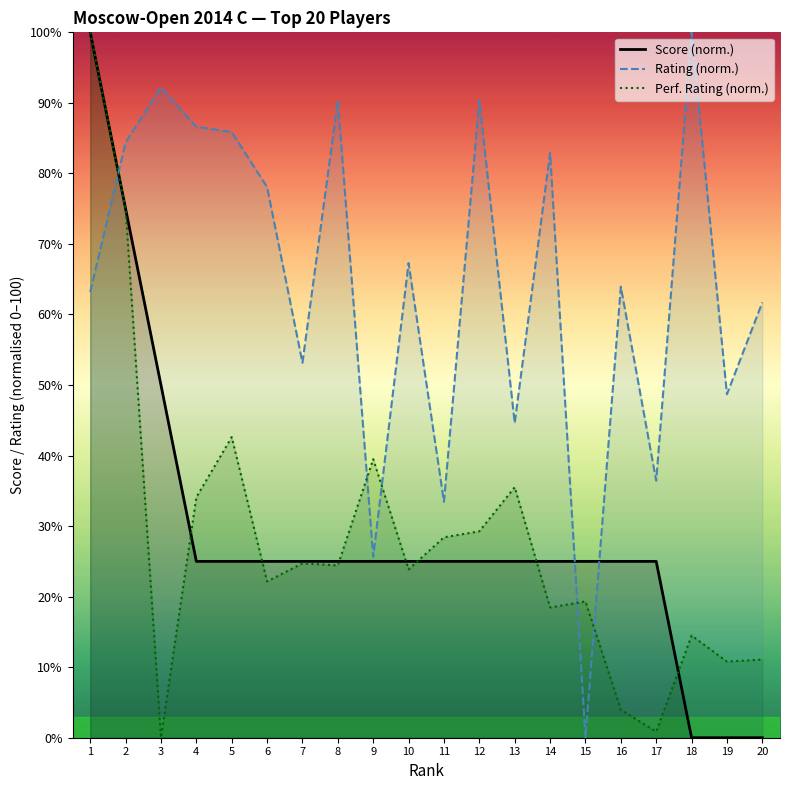

At which category does Rating (norm.) reach its first local valley?

7